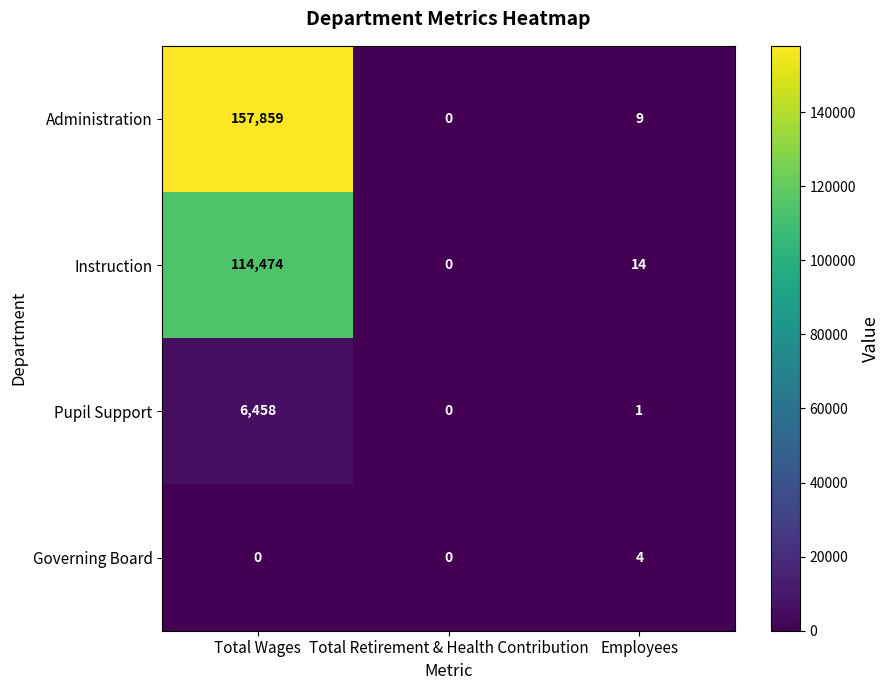

Which series has the largest range (max minus min)?

Administration